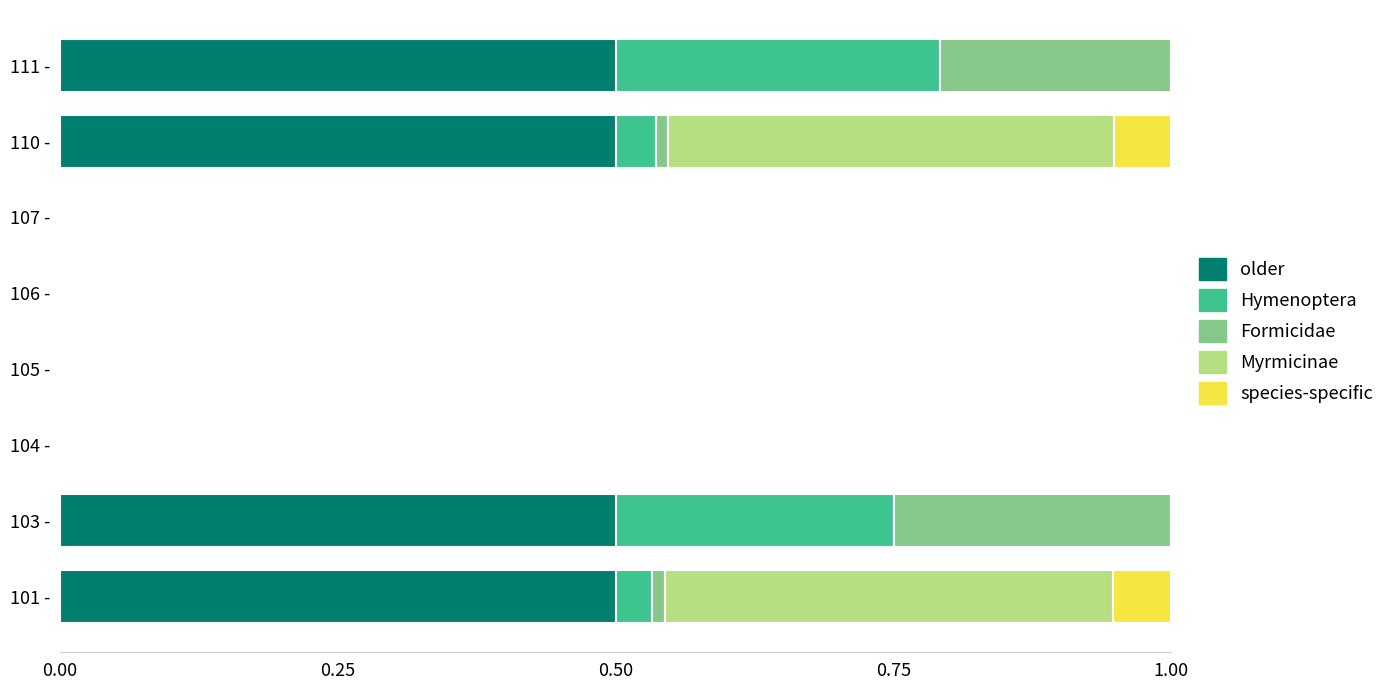

The value of older at 111 - is 0.1. True or false?

False